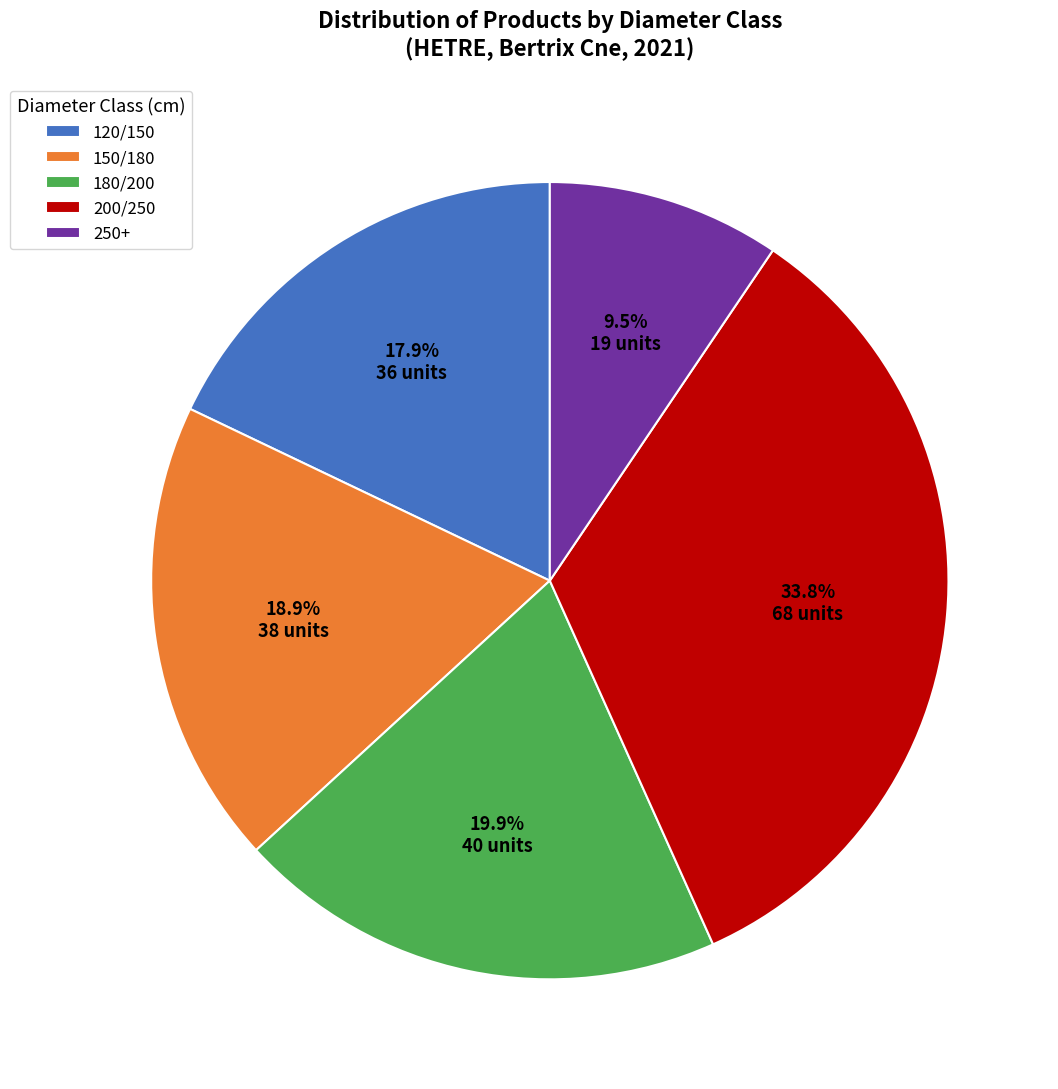

True or false: 150/180 accounts for 10% of the total.

False